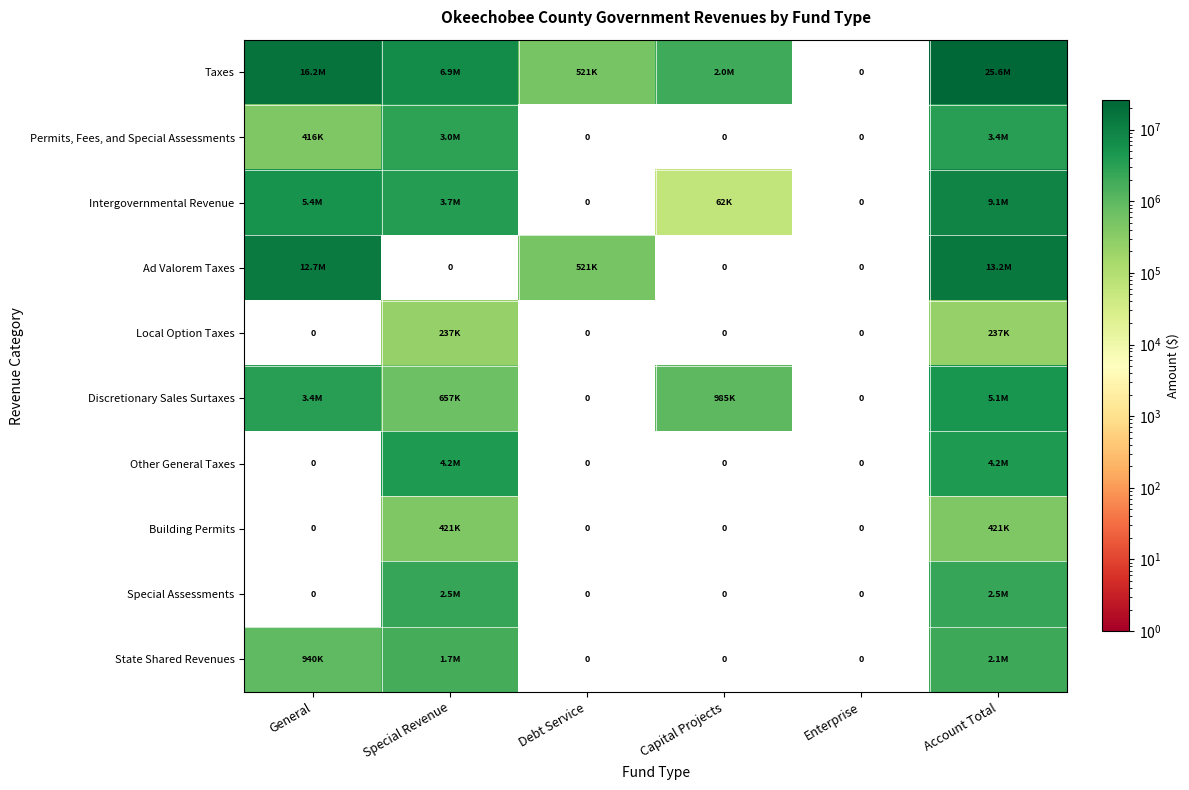

How many data points in Local Option Taxes are above 0?

2